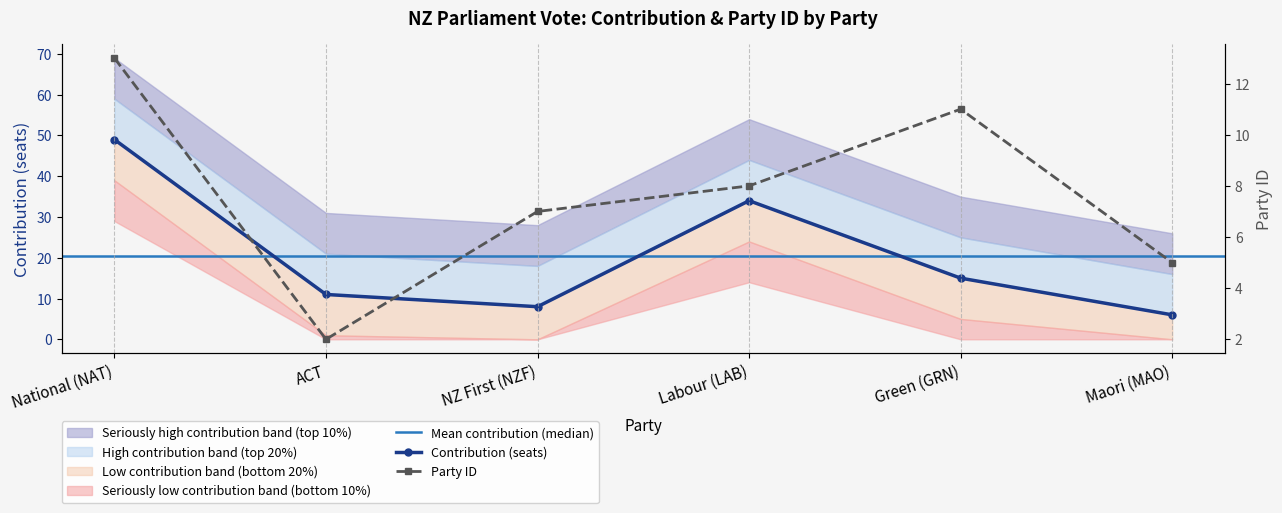

How many lines are shown in the chart?

2